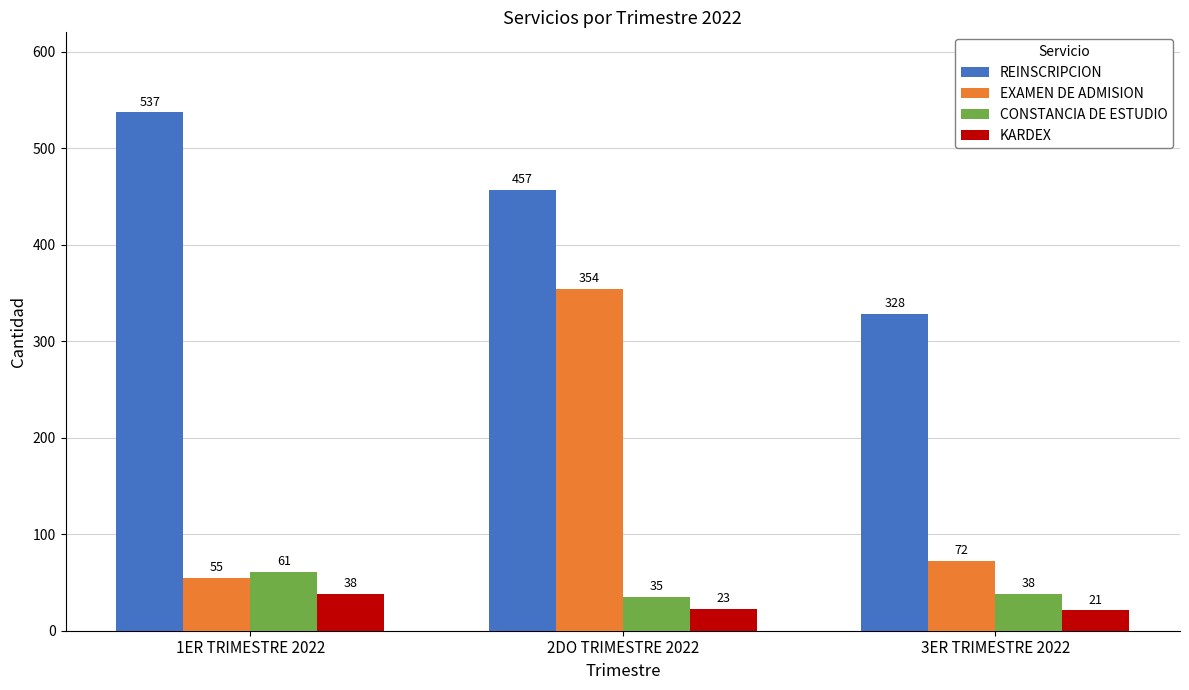

What are all the series names shown in the legend?

REINSCRIPCION, EXAMEN DE ADMISION, CONSTANCIA DE ESTUDIO, KARDEX